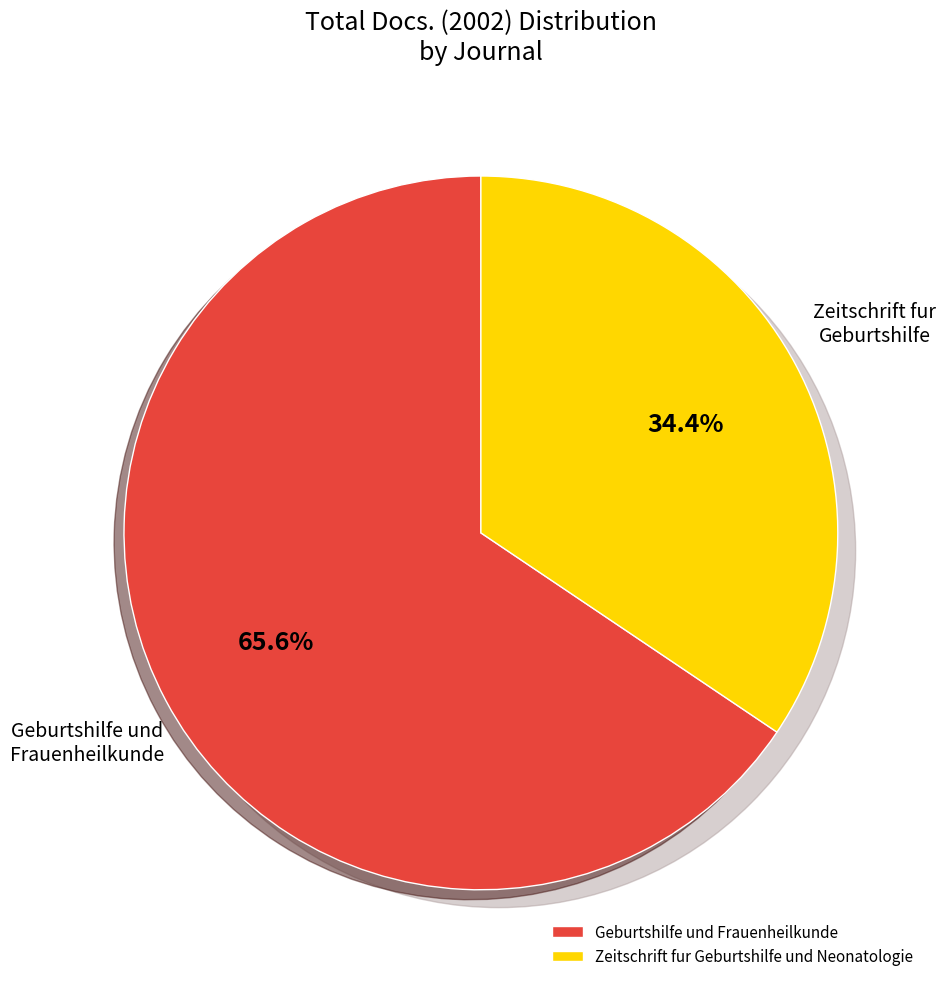

What is the majority slice?

Geburtshilfe und Frauenheilkunde